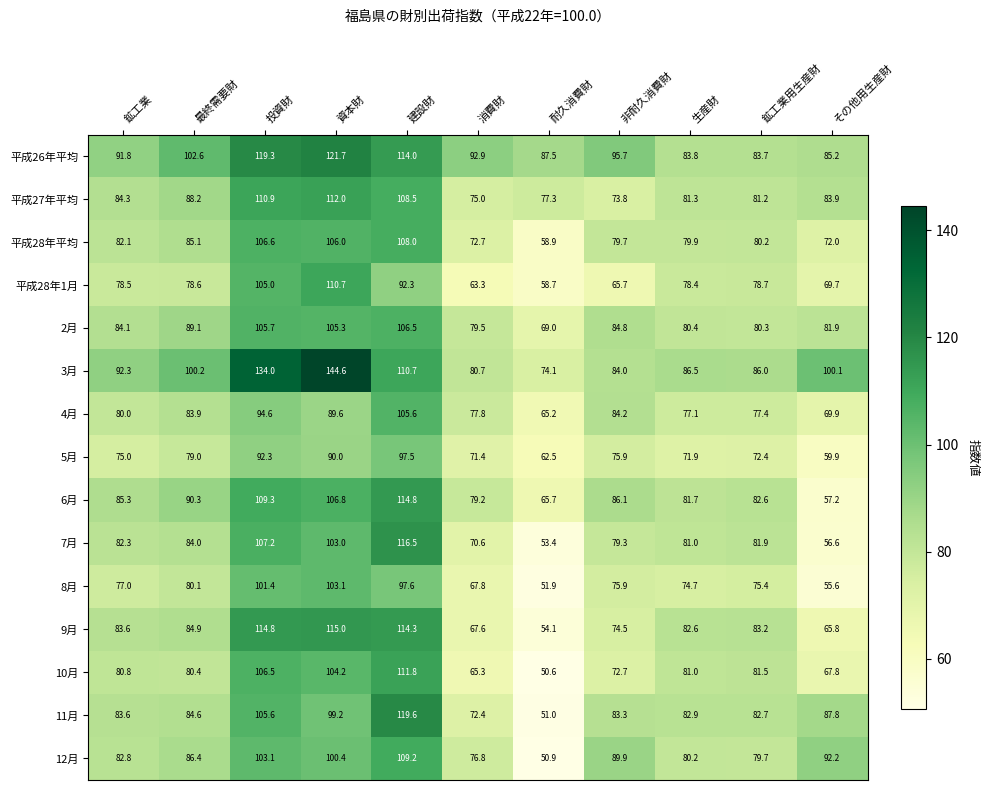

Which category has the lowest value across all series?

耐久消費財